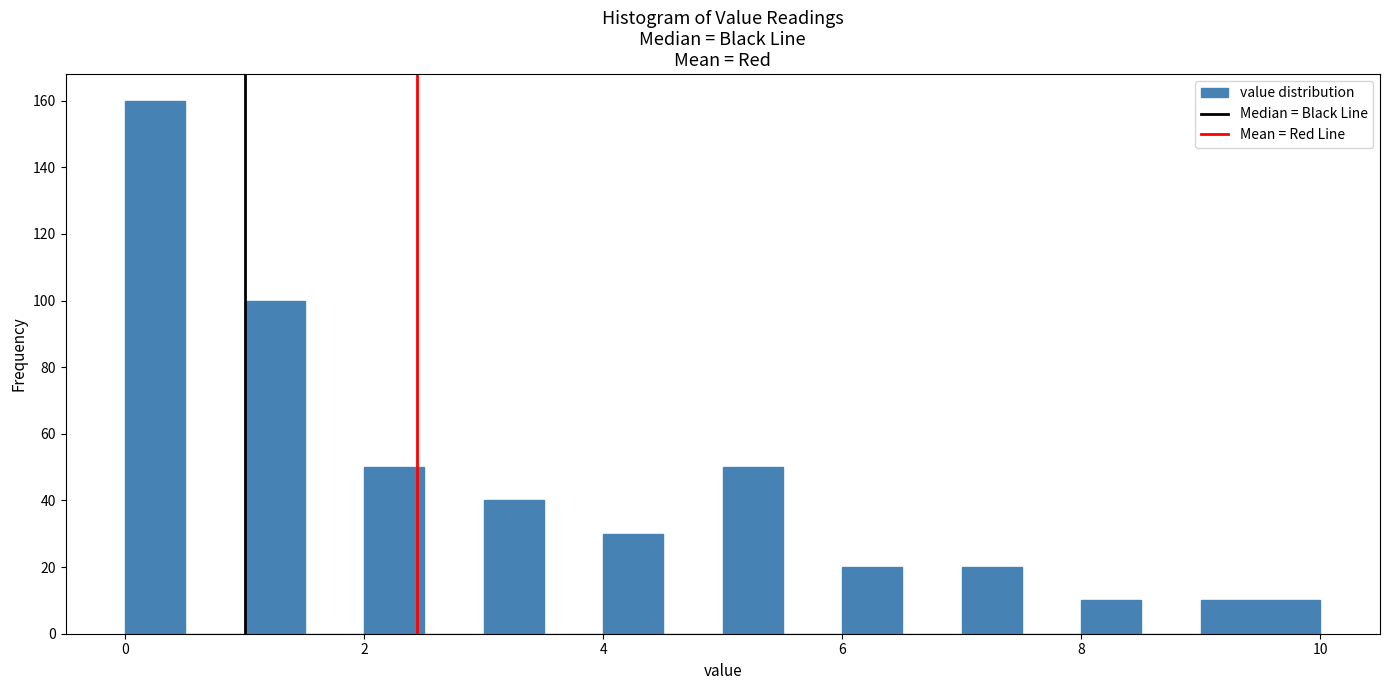

Around what value on the x-axis is the tallest bar? Give the approximate position of its centre, as read against the axis.

0.2